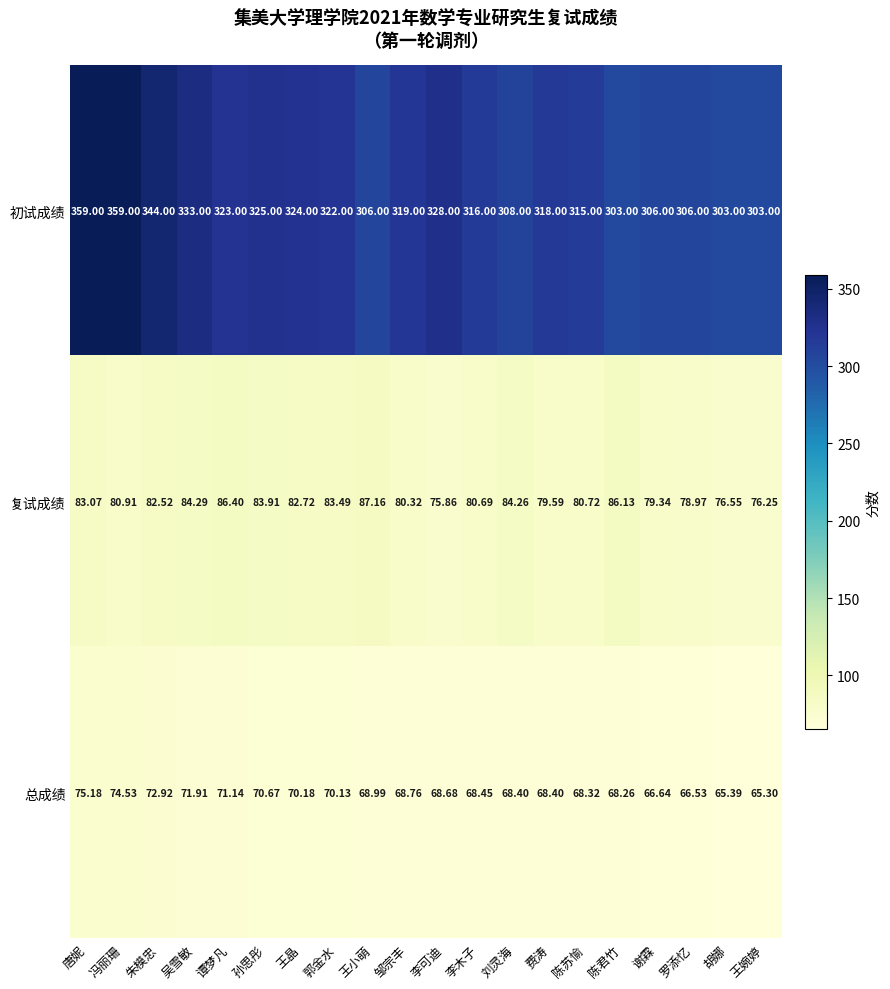

Rank the series at 唐妮 from highest to lowest value.

初试成绩, 复试成绩, 总成绩